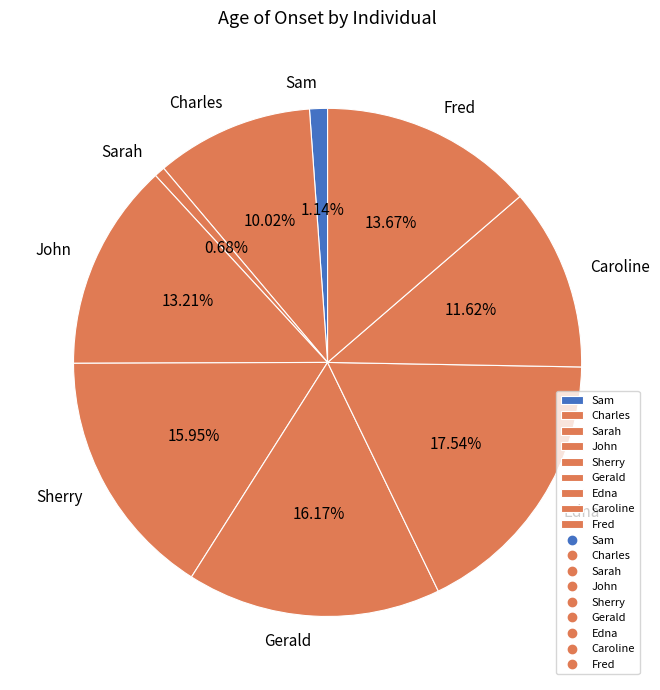

To the nearest percent, what portion does Fred represent?

14%